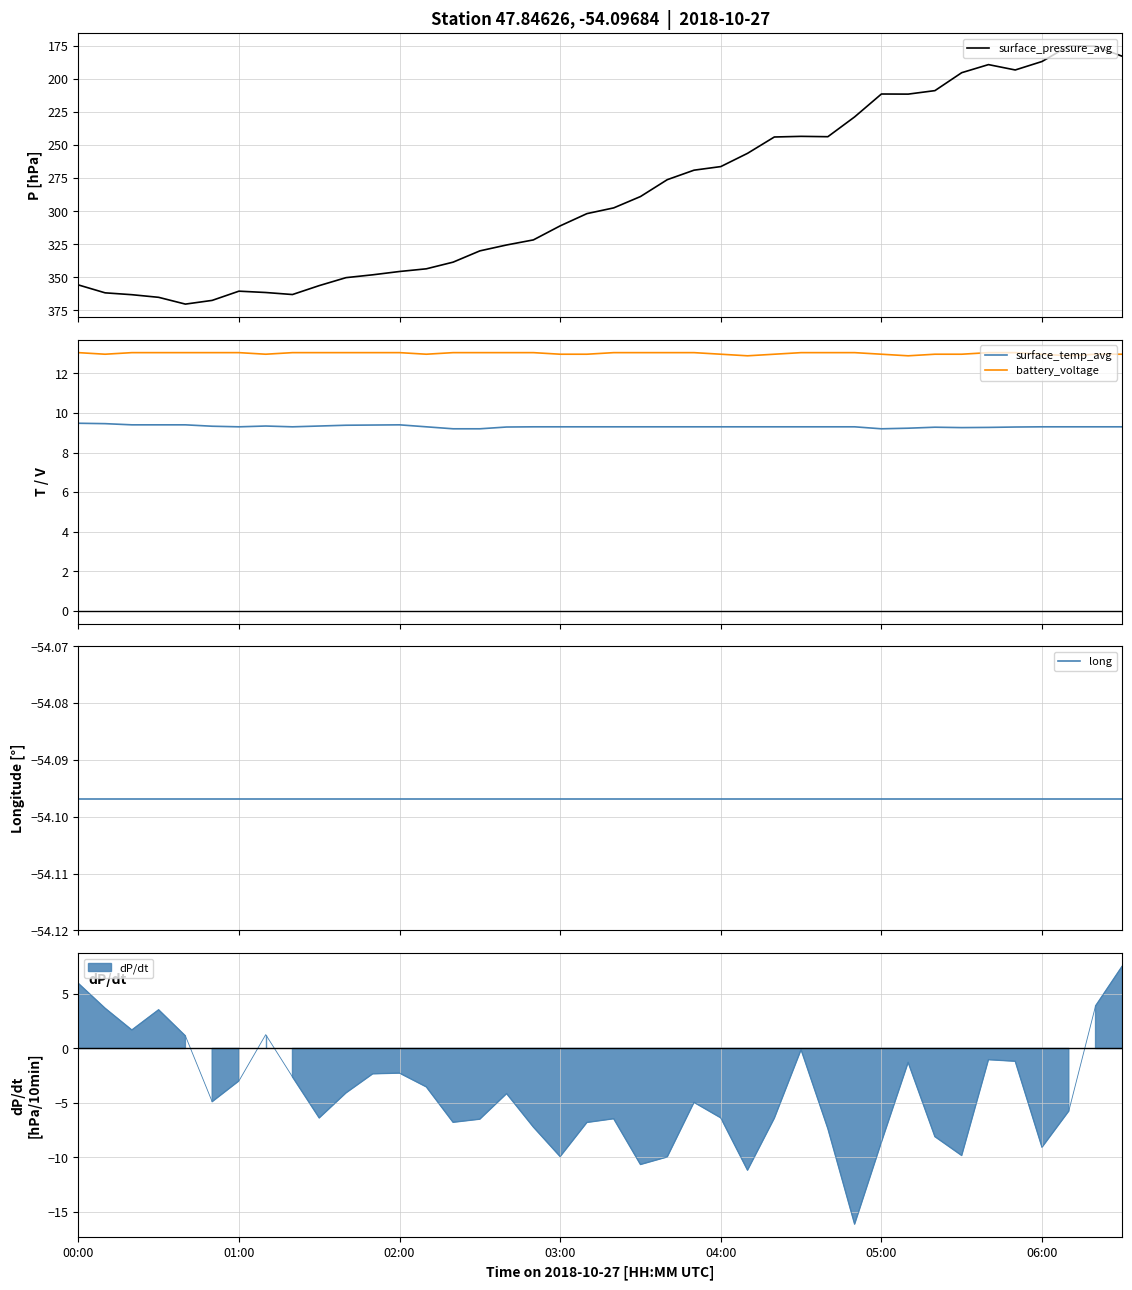

At which category does the chart reach its minimum across all series?

00:00